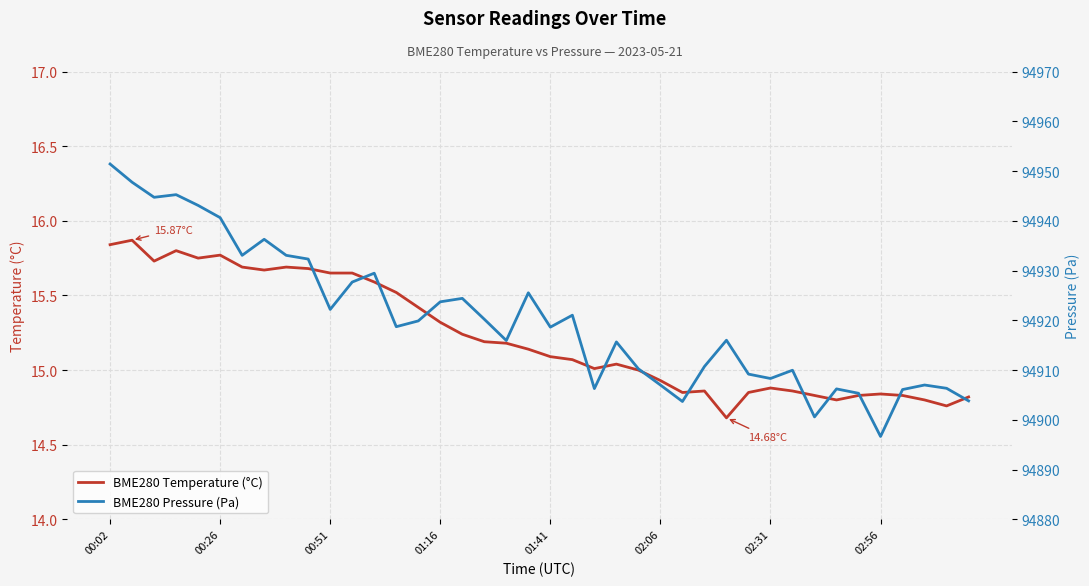

The value of BME280 Pressure (Pa) at 02:31 is 94908.3. True or false?

True